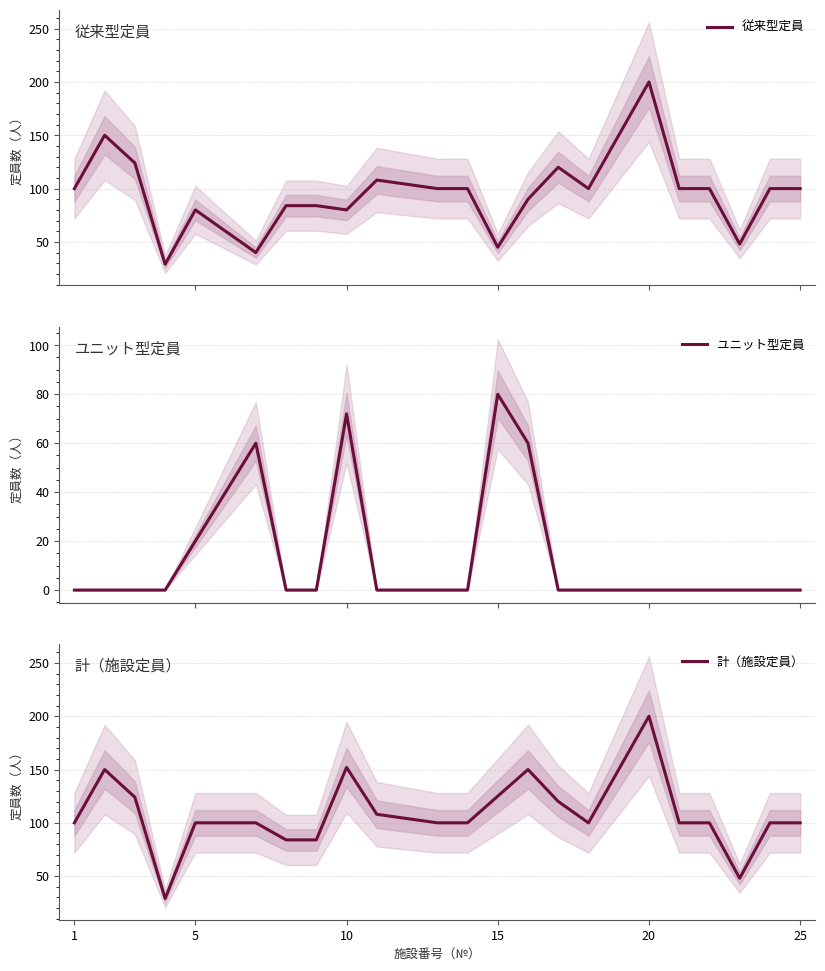

How many distinct data groups are displayed?

3